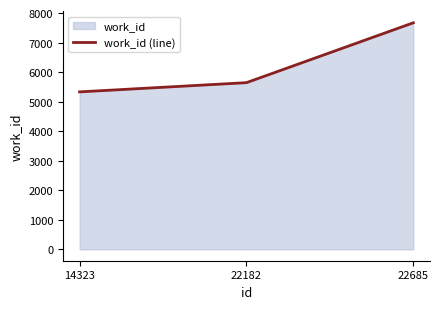

True or false: the data shows 5331 at 14323.

True